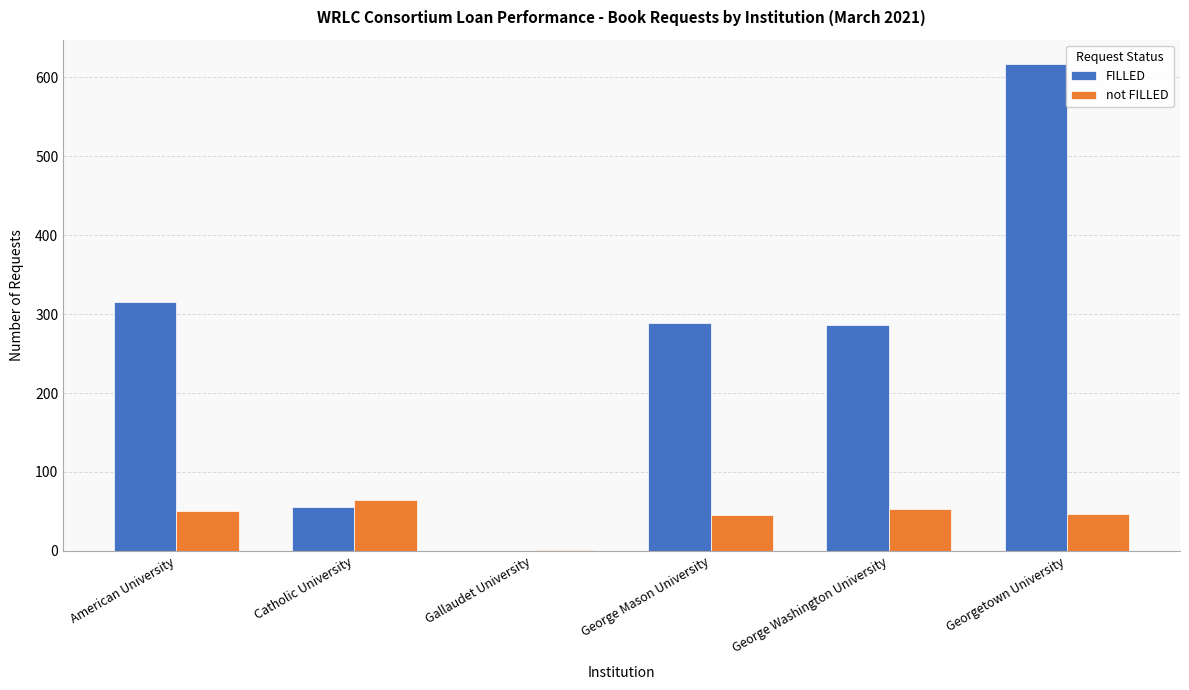

Does the chart contain stacked bars?

No